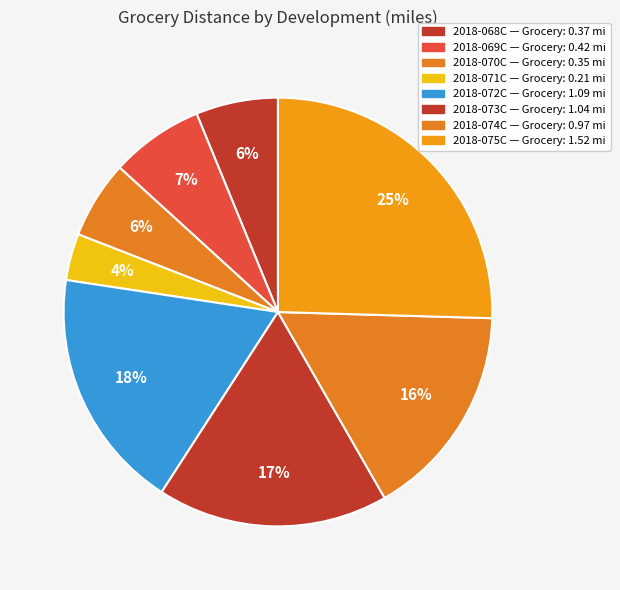

What is the total percentage of 2018-074C and 2018-071C?

19.8%